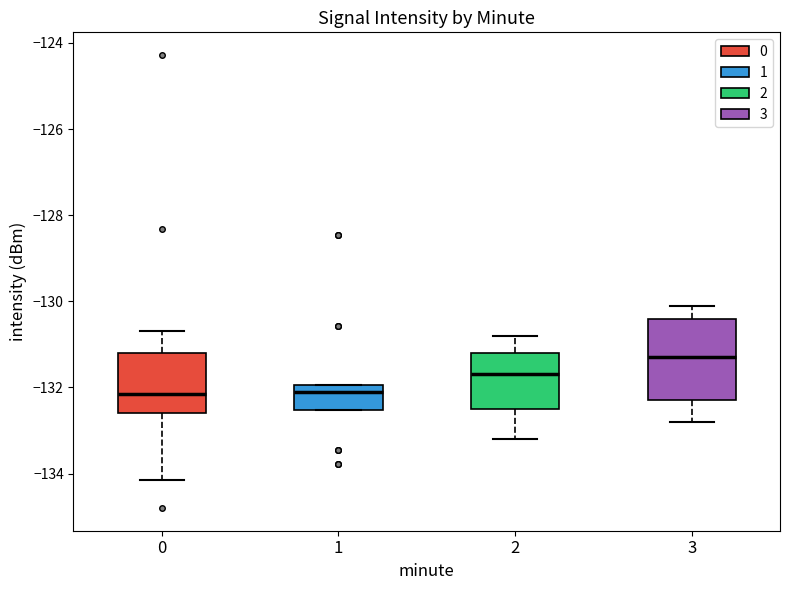

Reading left to right, read every box against the y-axis: the position of its median line, the range the box covers, and the ends of its whiskers. The values are not printed on the chart, so give them approximately, as read against the axis.

0: median -132.2, box -132.6 to -131.2, whiskers -134.2 to -130.6
1: median -132.0 (just below the box's upper edge), box -132.6 to -132.0, whiskers -132.6 to -132.0
2: median -131.6, box -132.4 to -131.2, whiskers -133.2 to -130.8
3: median -131.2, box -132.2 to -130.4, whiskers -132.8 to -130.0